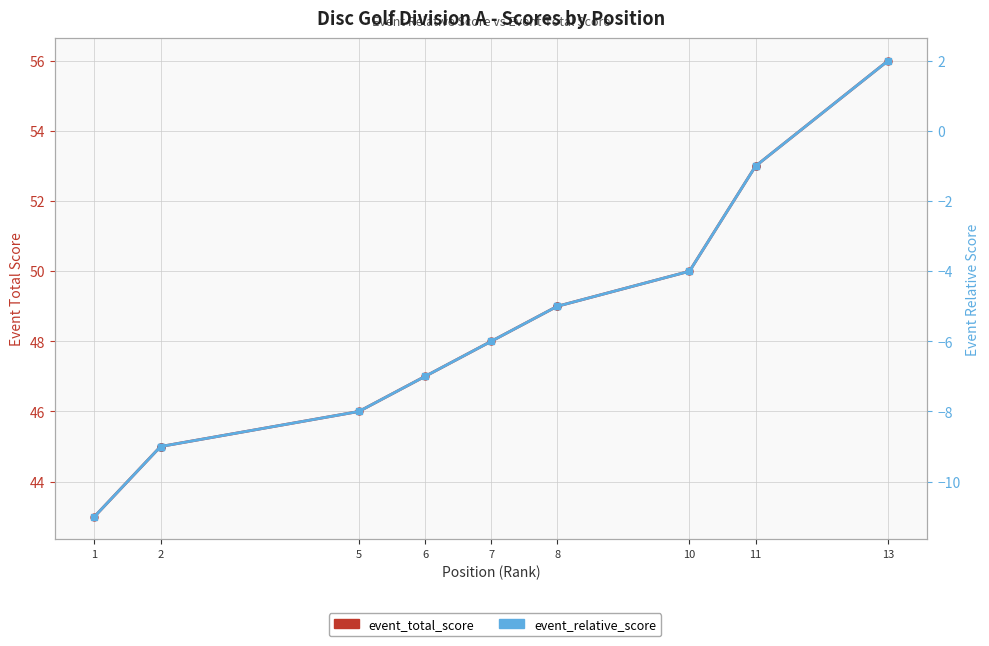

Which series has the largest total across all categories?

event_total_score